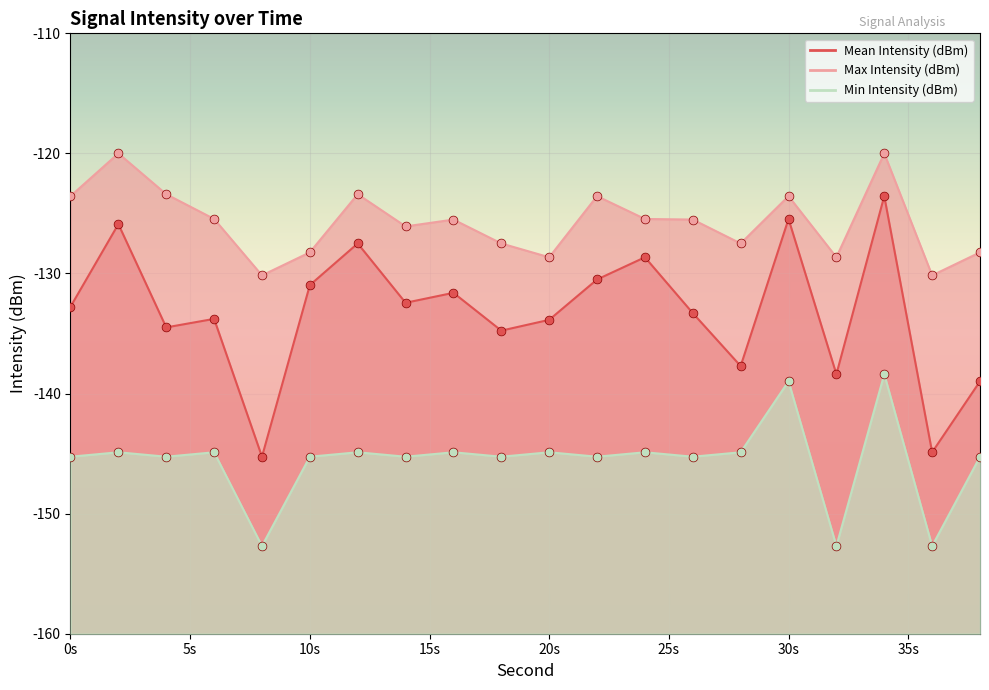

Which series contains the lowest Y value?

Min Intensity (dBm)